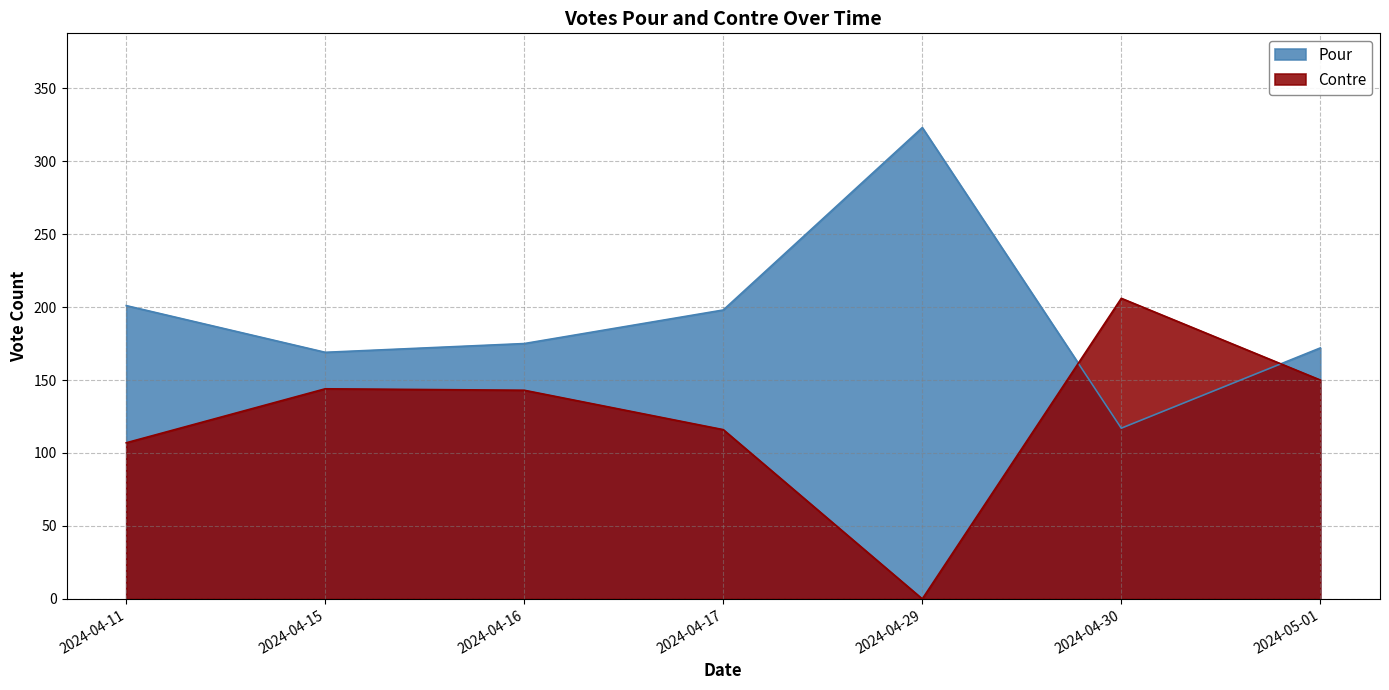

Which series has the largest range (max minus min)?

Pour